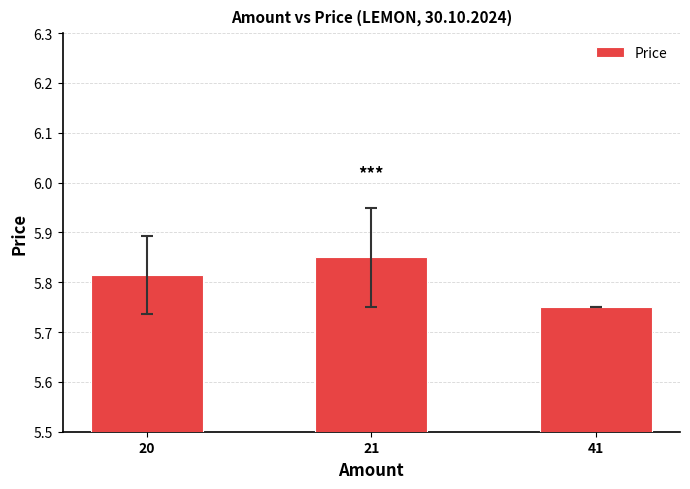

Which label corresponds to the largest value in the chart?

21